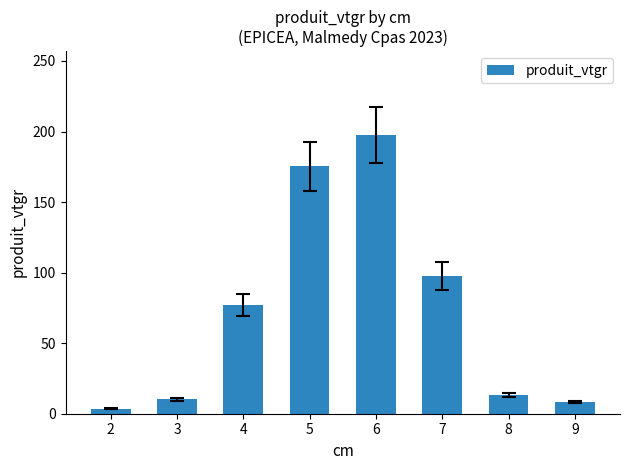

What is the difference between the maximum and minimum values?

194.2